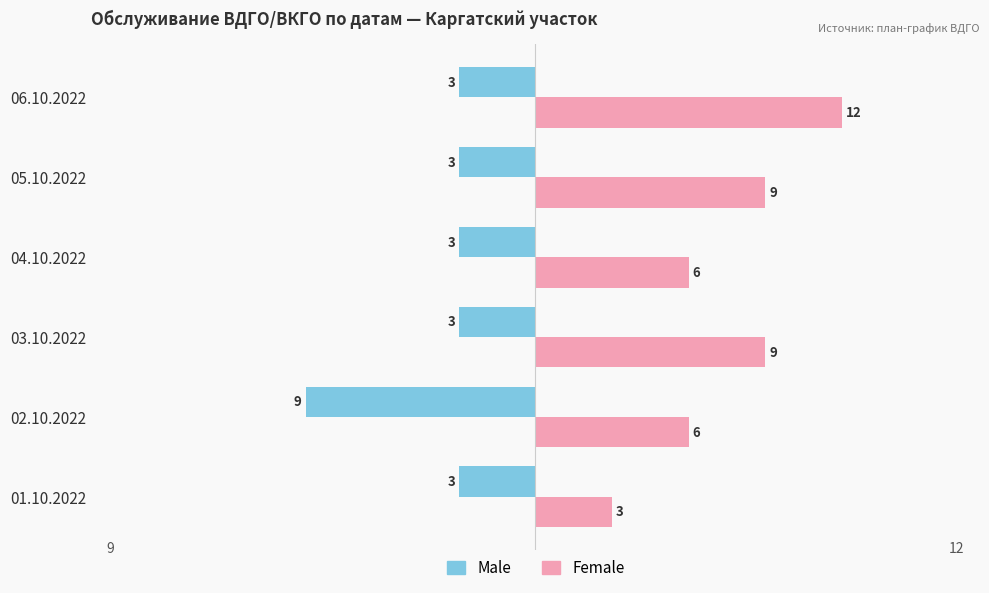

At which label does Female reach its minimum?

01.10.2022